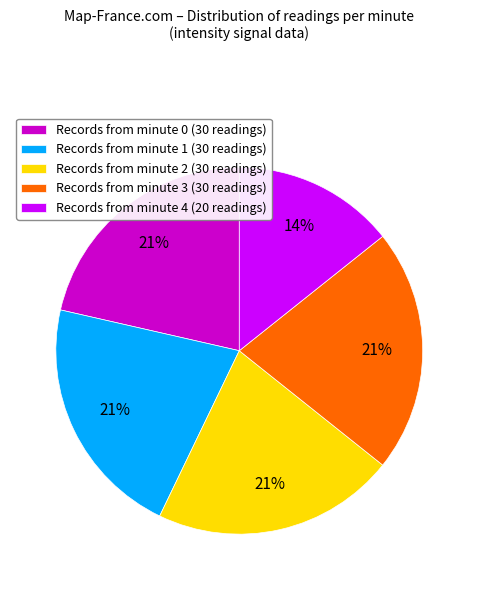

Does any single category account for the majority?

No